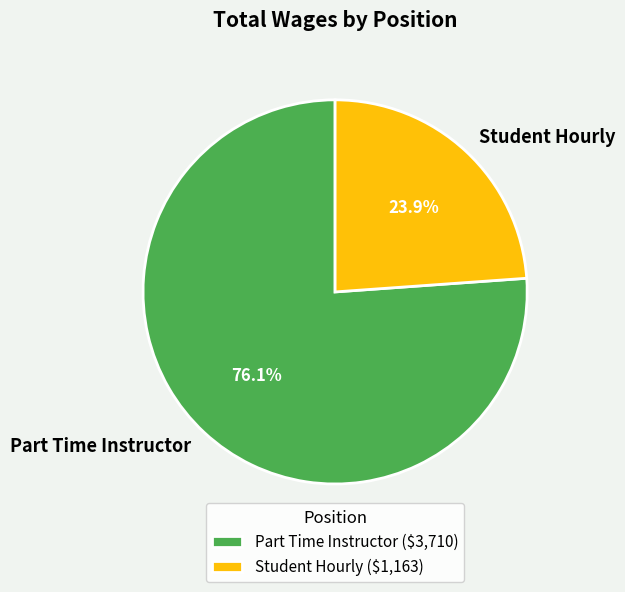

To the nearest percent, what percentage of the pie is Part Time Instructor?

76%